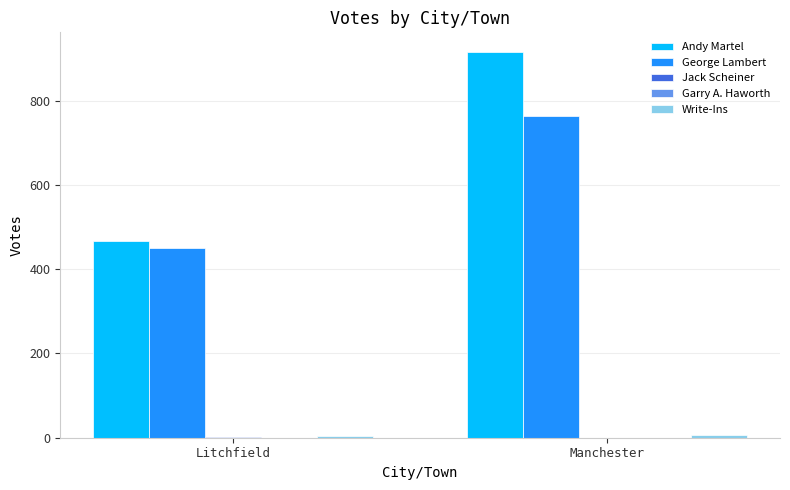

What is the highest value of the Andy Martel series?

916